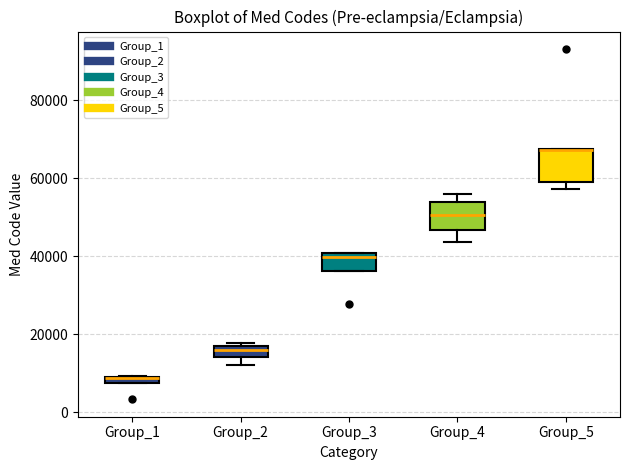

Where is the upper edge of the box for Group_3 on the y-axis? The values are not printed on the chart, so give them approximately, as read against the axis.

40000